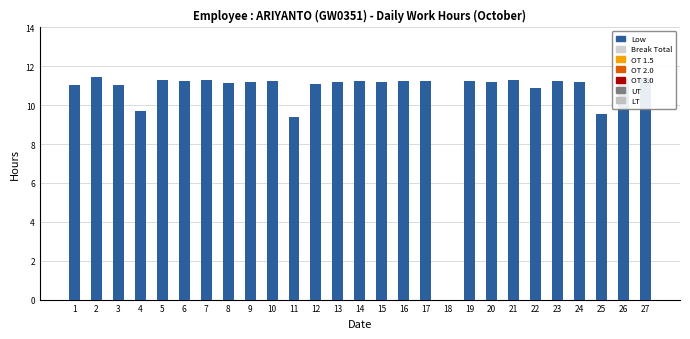

What is the sum of the values at 23 and 6?

22.5